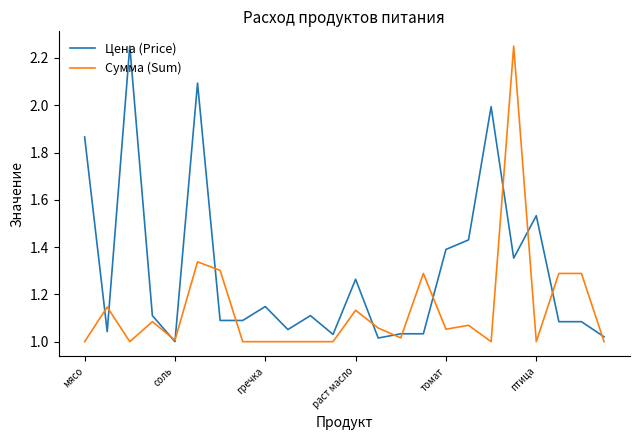

True or false: Сумма (Sum) and Цена (Price) intersect in this chart.

True